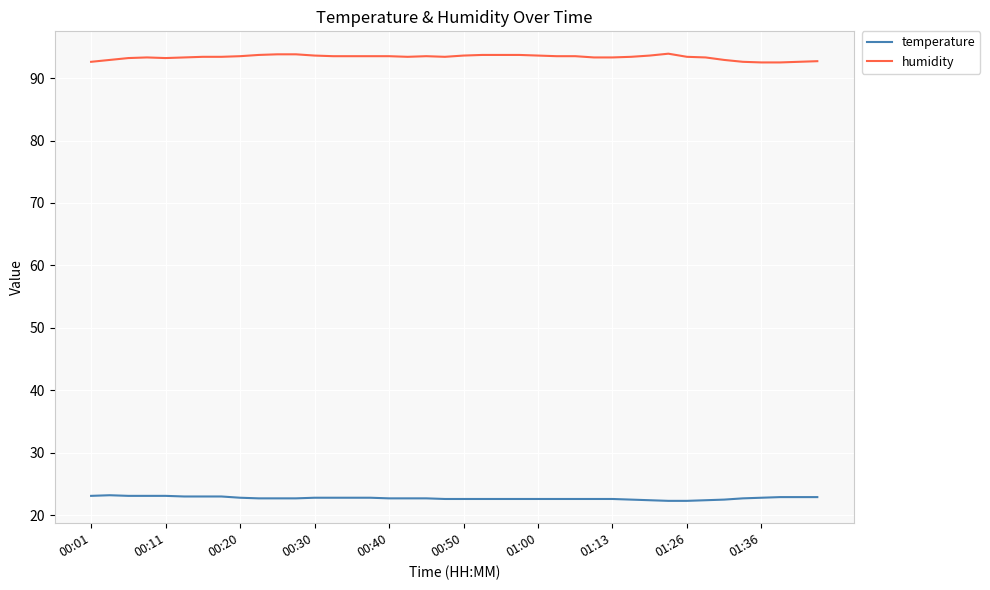

True or false: humidity and temperature intersect in this chart.

False